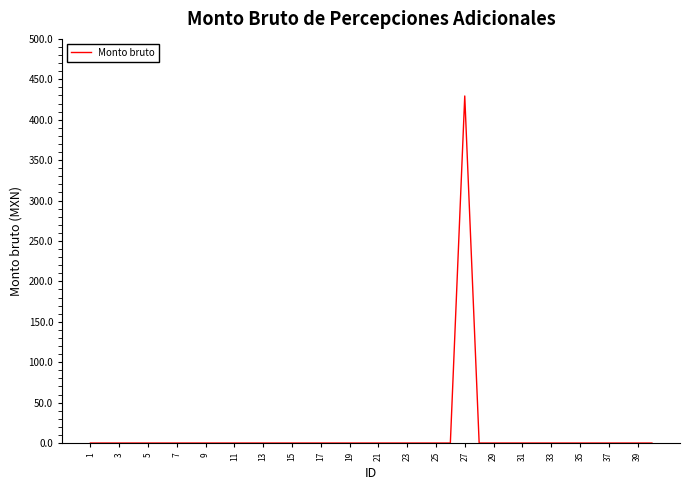

What is the difference between the maximum and minimum values?

429.4